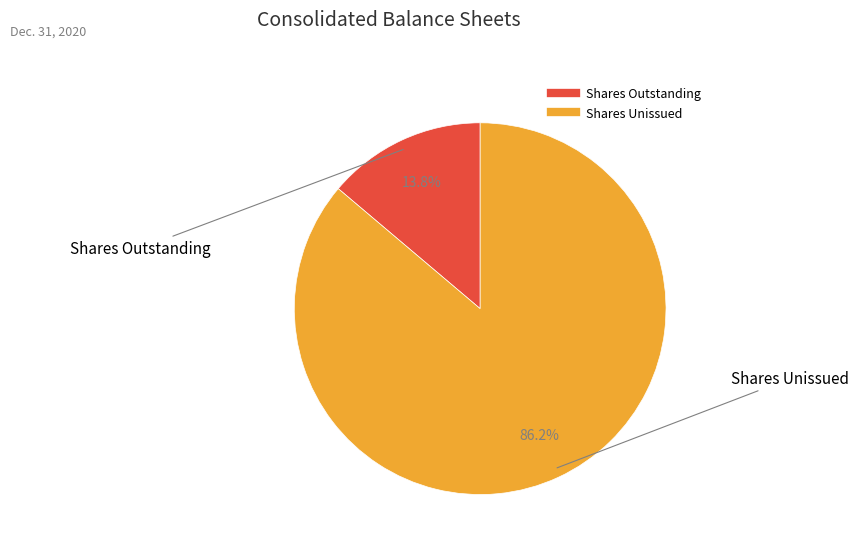

Is there a majority slice in this chart?

Yes